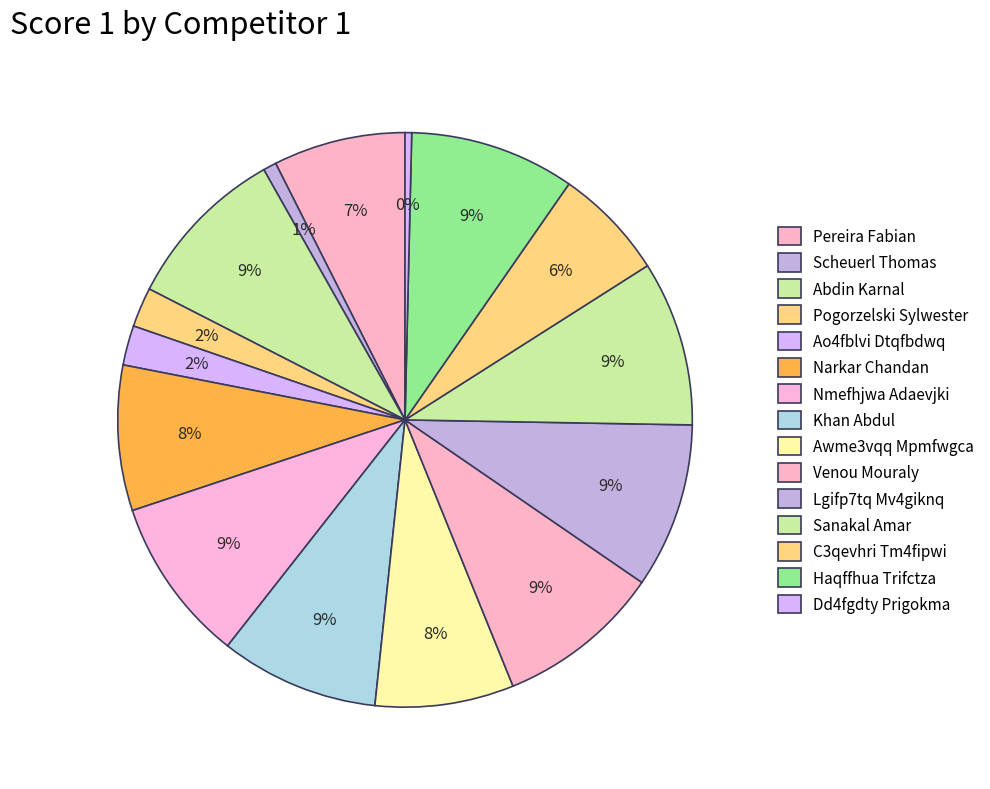

How many slices are in this pie chart?

15